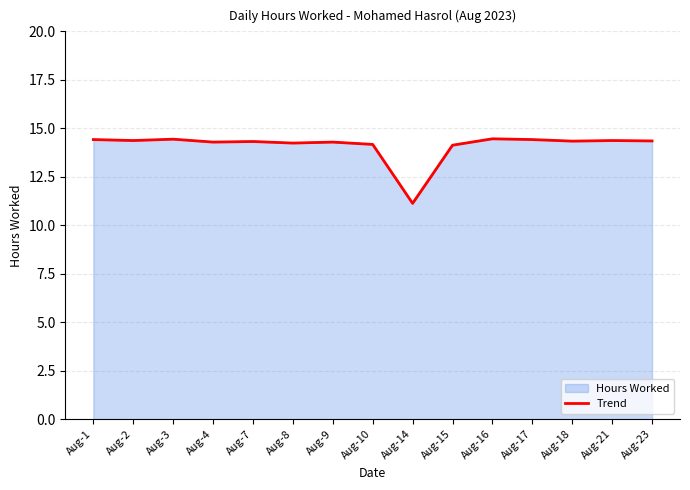

What is the value of the 6th point from the left?

14.2